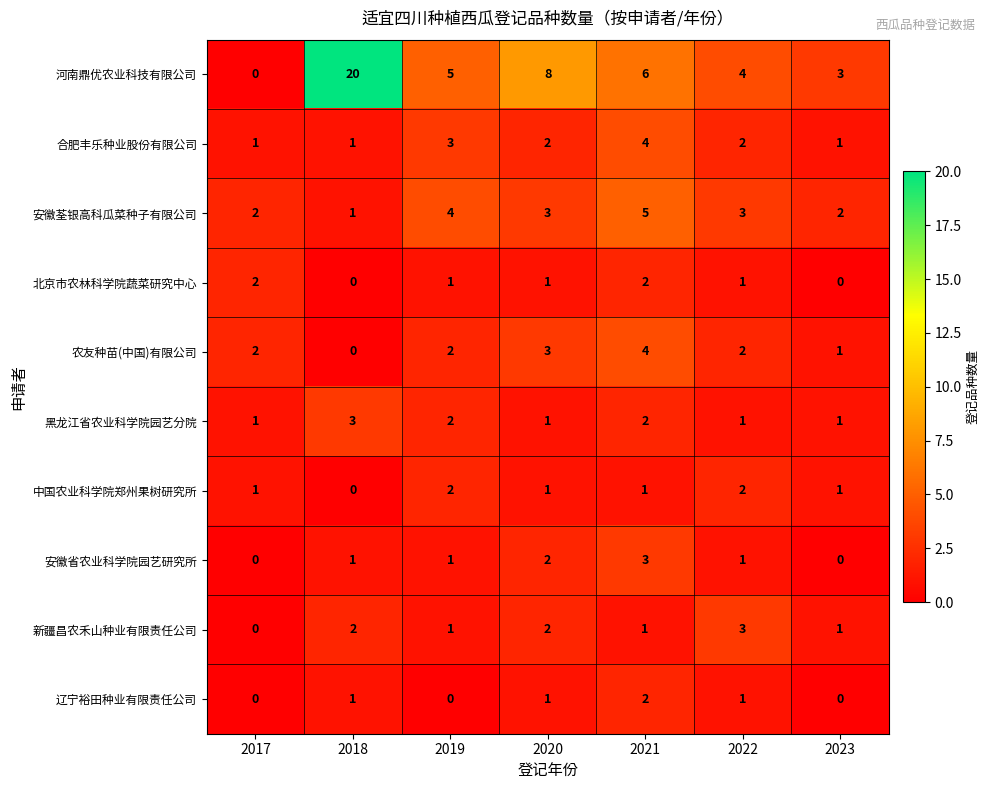

What is the greatest value displayed?

20